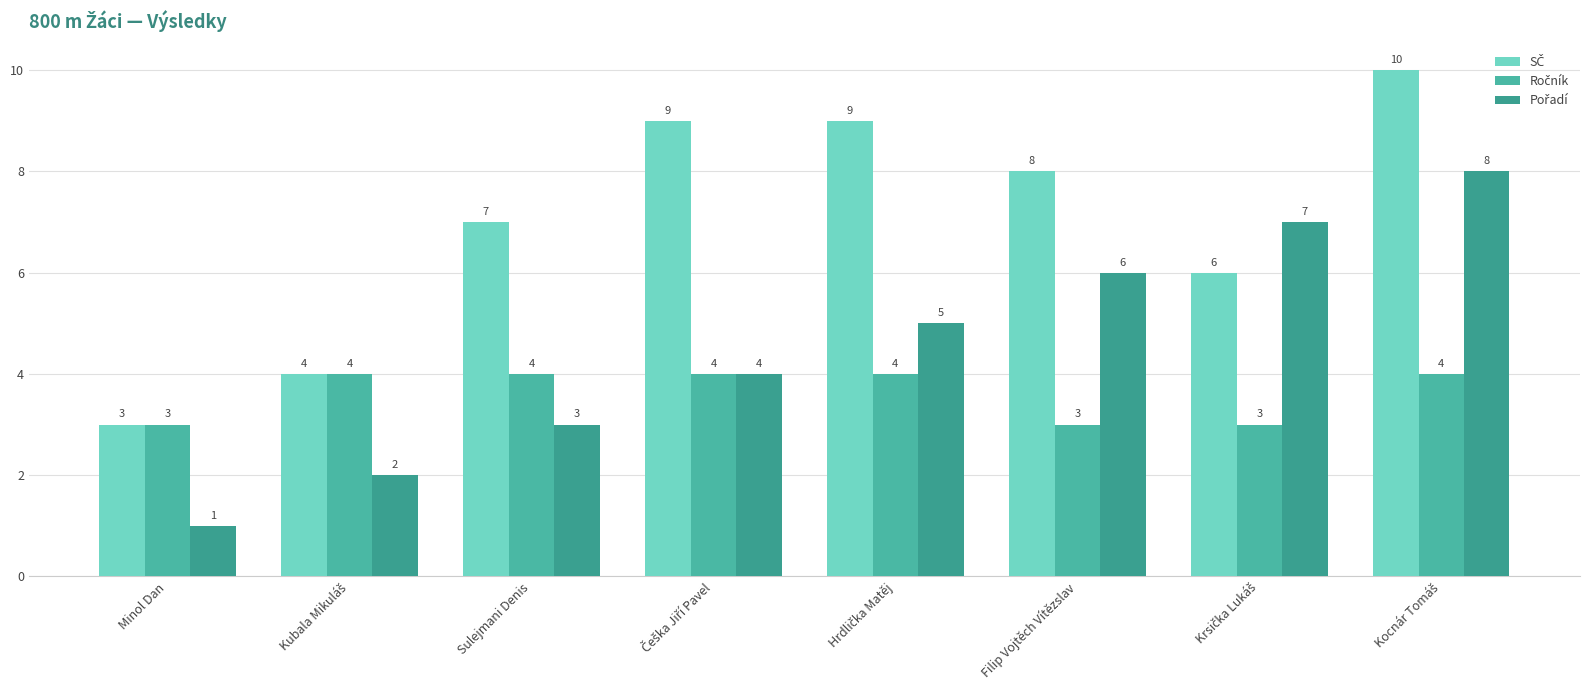

Between Češka Jiří Pavel and Sulejmani Denis, which is larger?

Češka Jiří Pavel